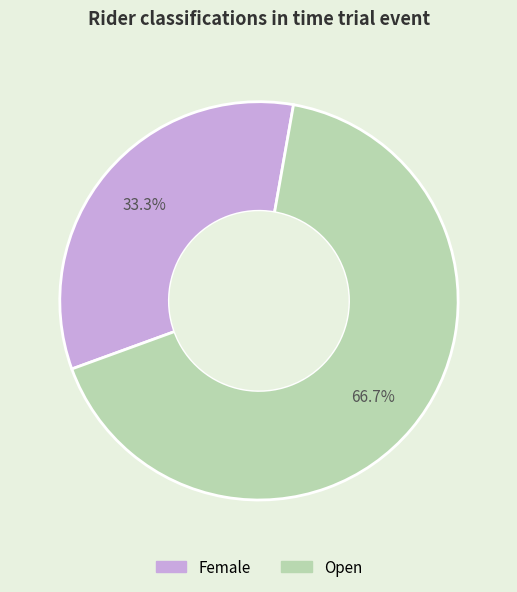

Does any single category account for the majority?

Yes